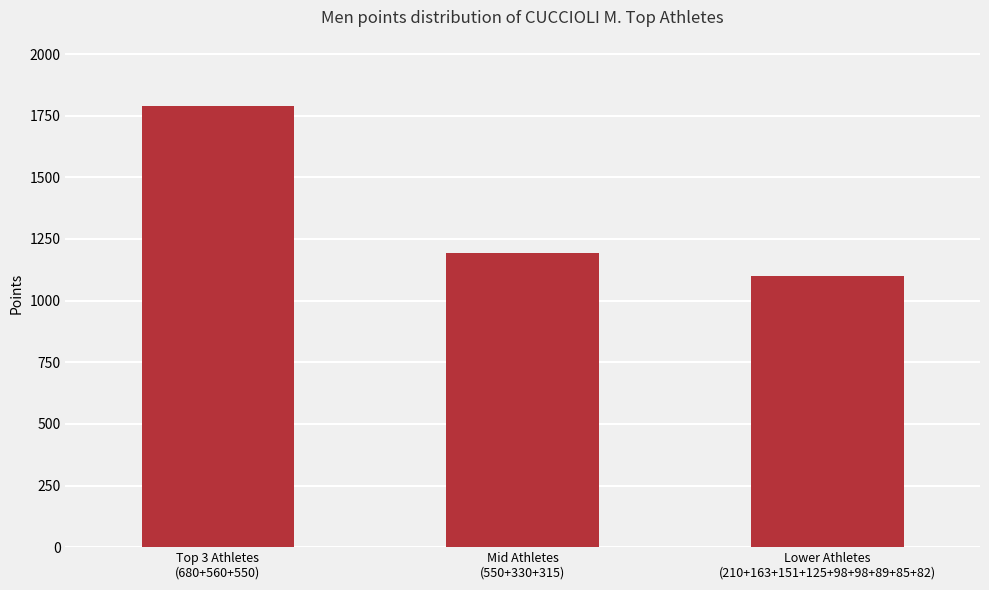

What is the value of the 2nd bar from the left?

1195